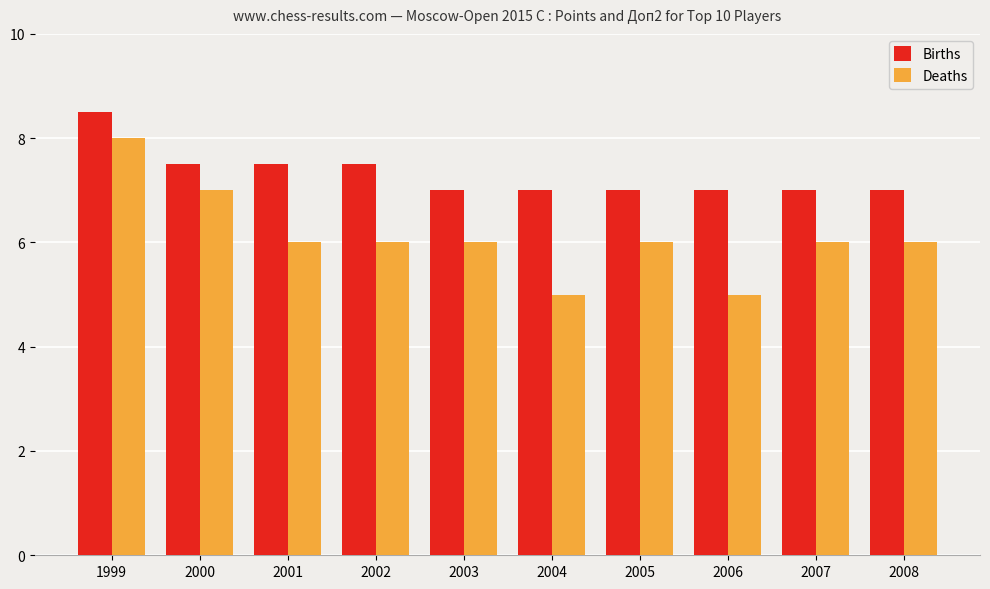

What is the approximate value of Births at 2005?

7.0